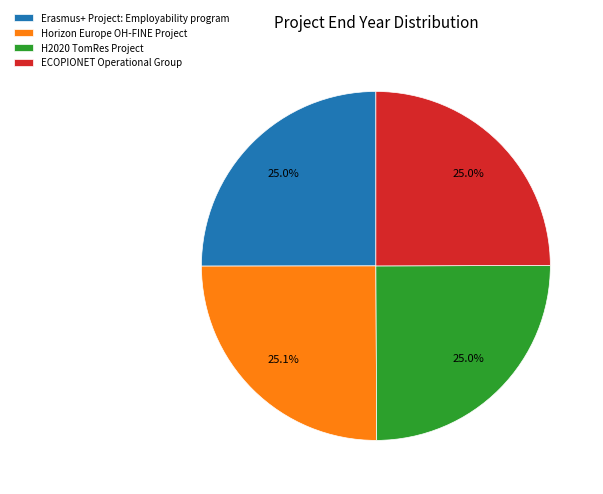

How many slices are in this pie chart?

4